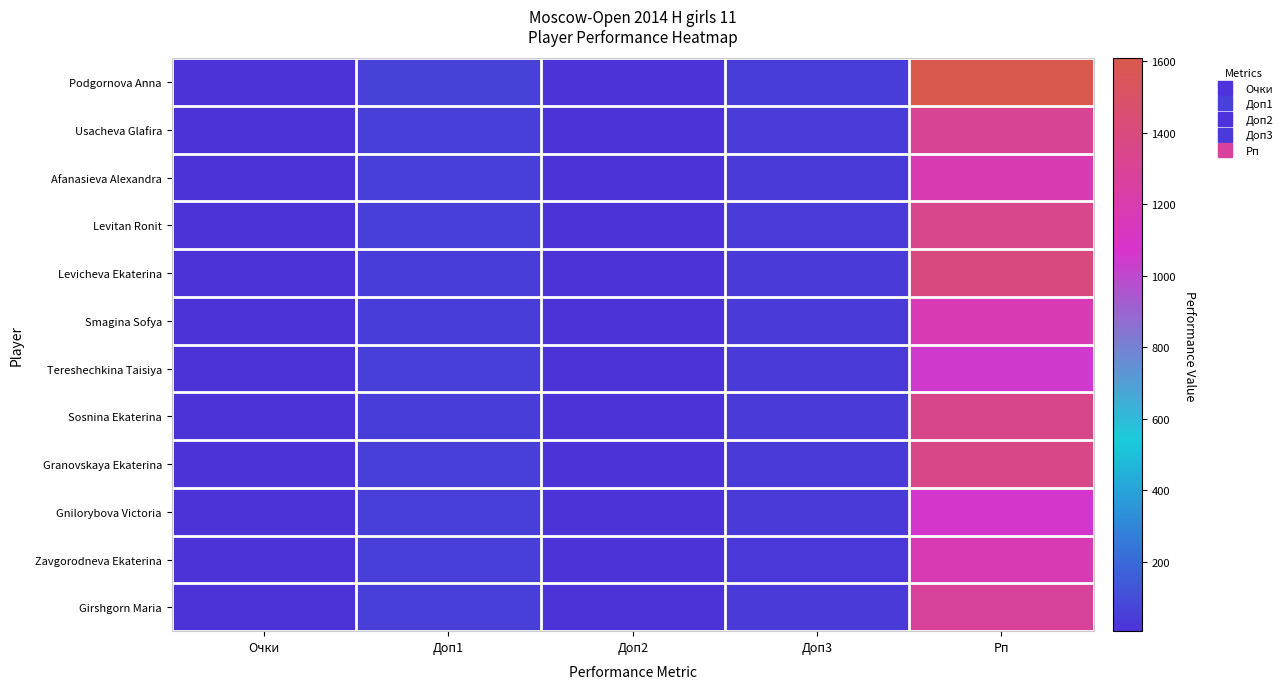

Between Доп3 and Доп1, which is larger?

Доп1